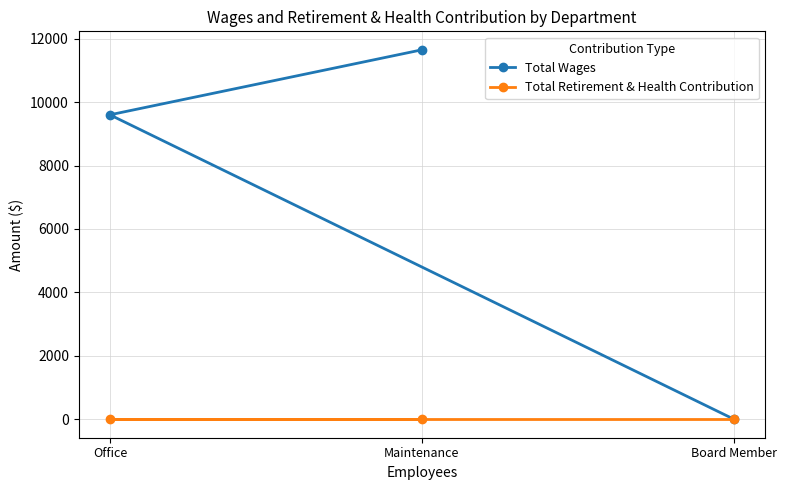

What is the label of the 1st point from the right?

Board Member